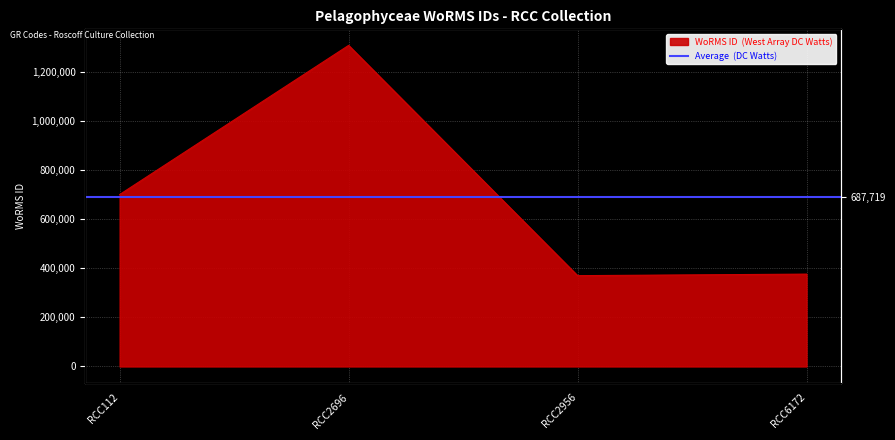

What is the change in value from RCC112 to RCC2956?

-329913